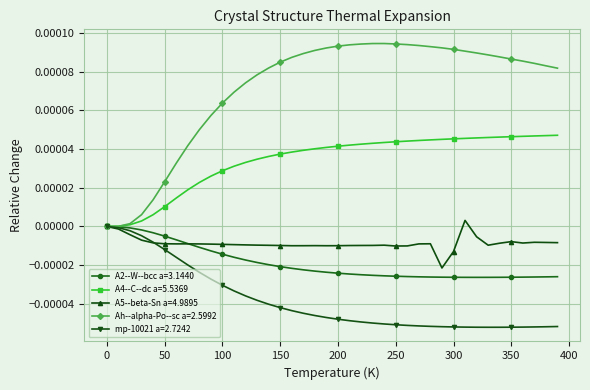

Which series has the largest total across all categories?

Ah--alpha-Po--sc a=2.5992